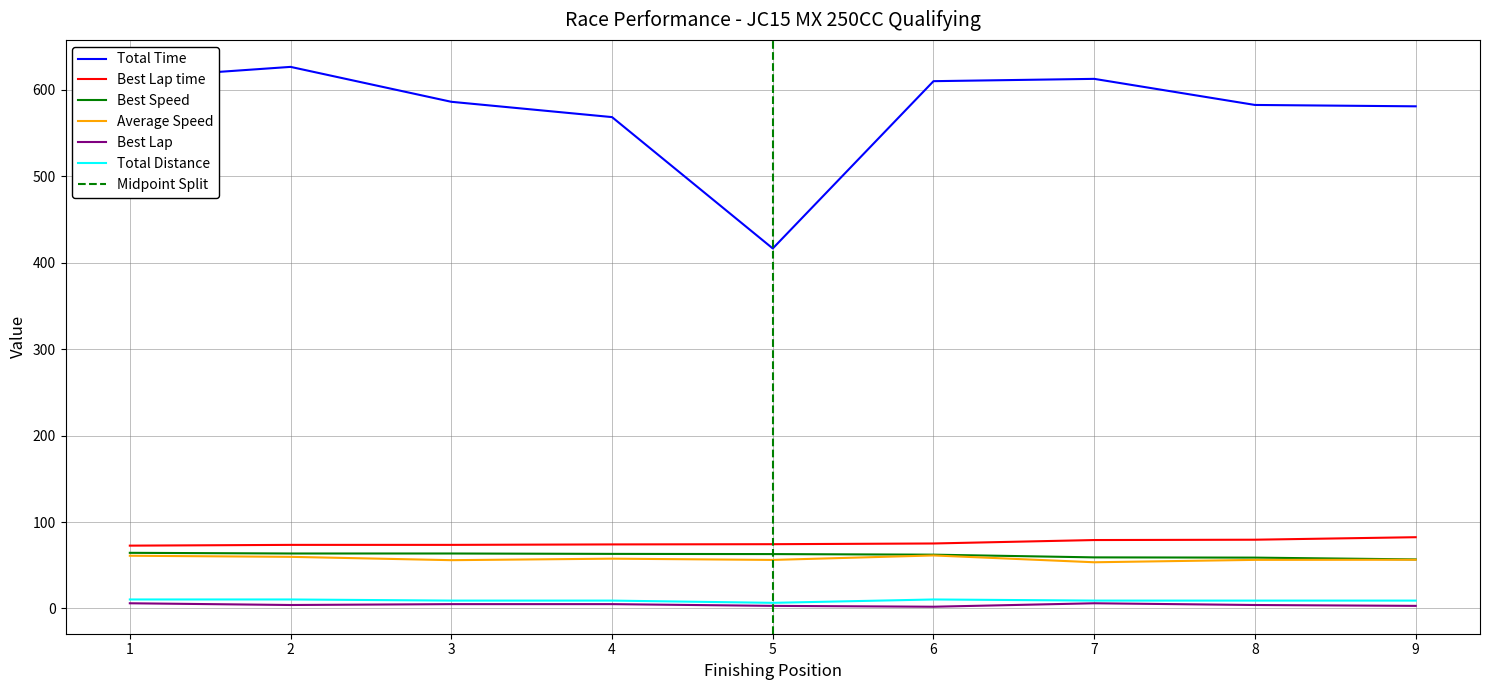

Which series has the largest range (max minus min)?

Total Time